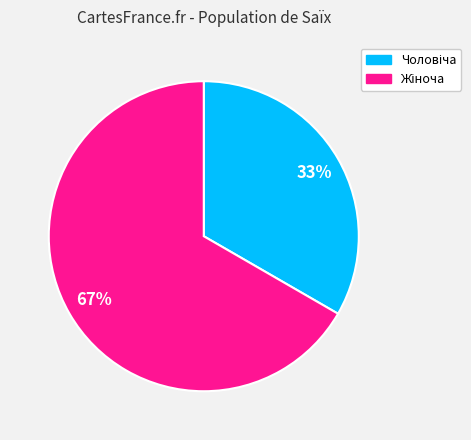

Is there any slice that represents more than half of the pie?

Yes